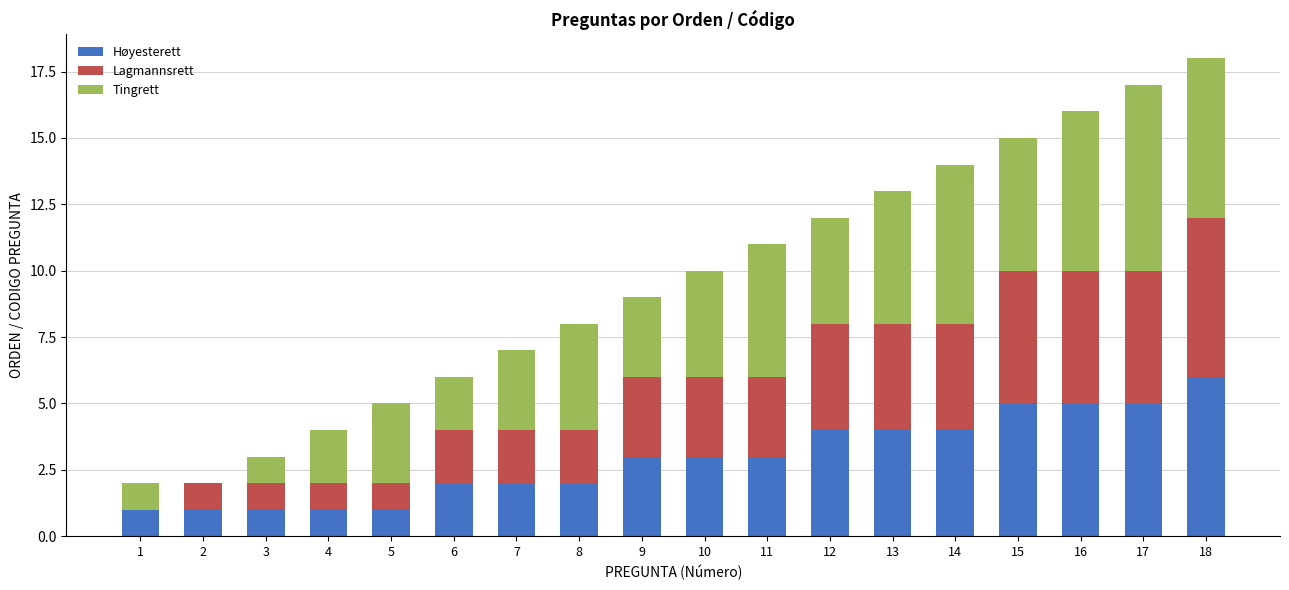

At which label does Lagmannsrett reach its peak?

18